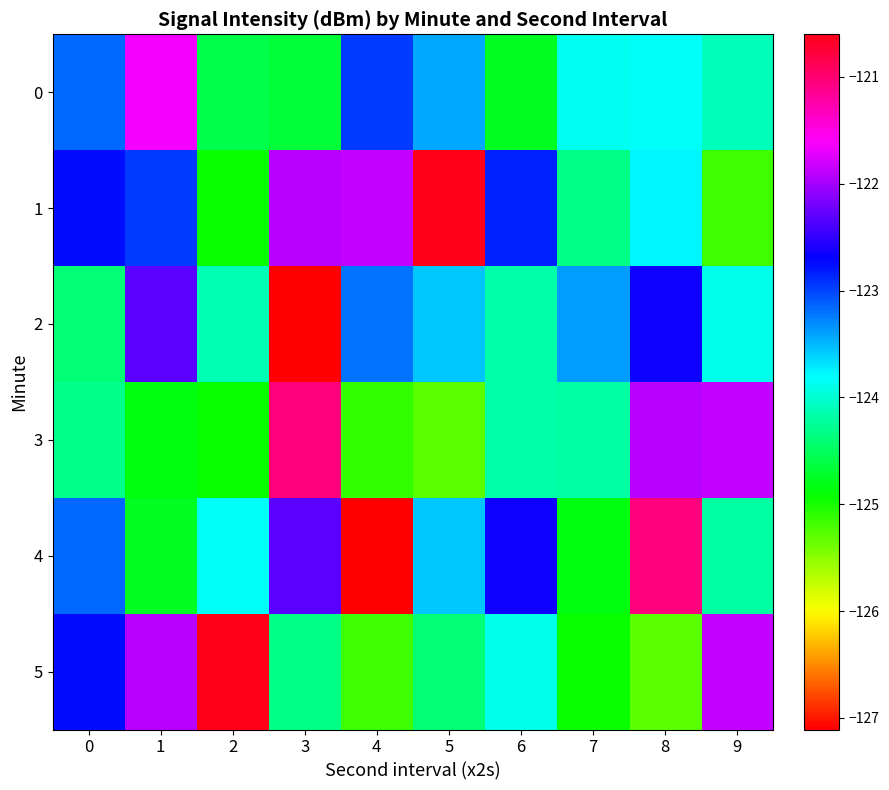

Rank the series at 6 from highest to lowest value.

4, 1, 5, 2, 3, 0